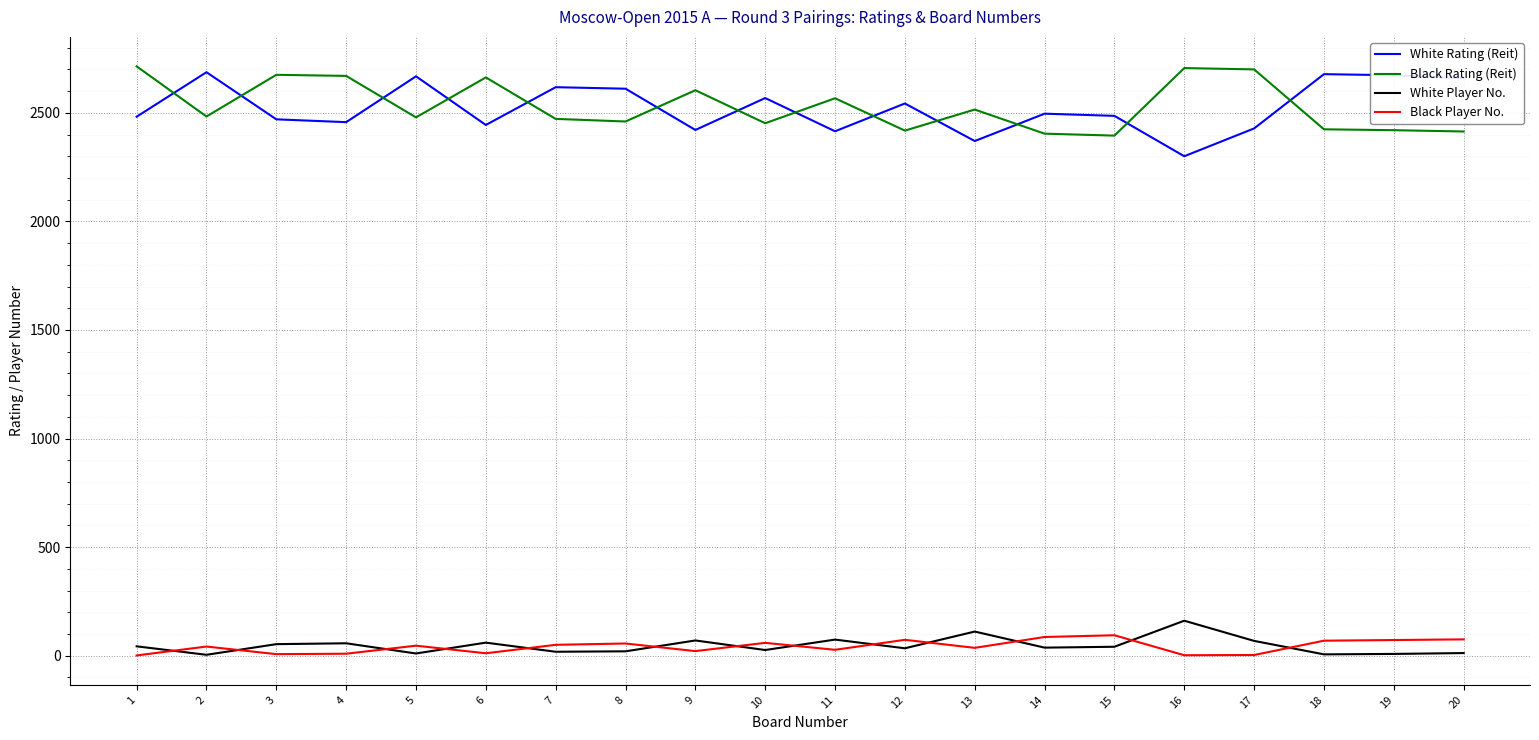

What is the lowest value of the Black Rating (Reit) series?

2395